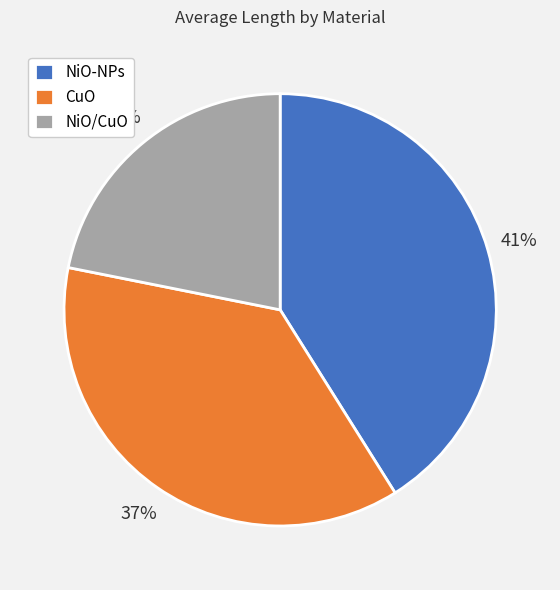

The NiO-NPs slice represents 41% of the pie. True or false?

True